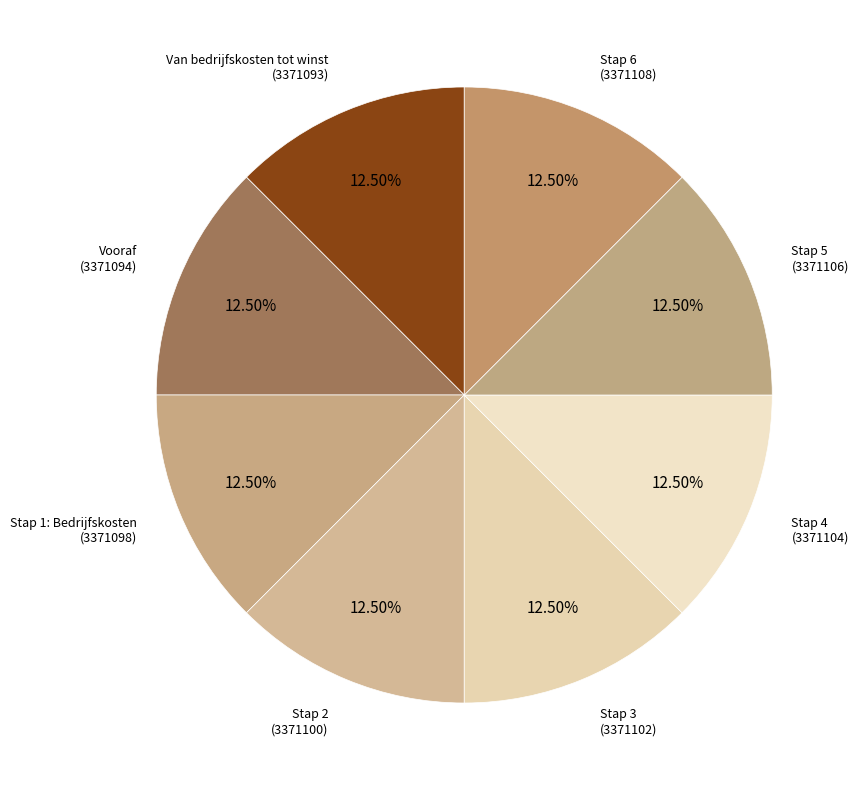

To the nearest percent, what is the average slice percentage?

12%